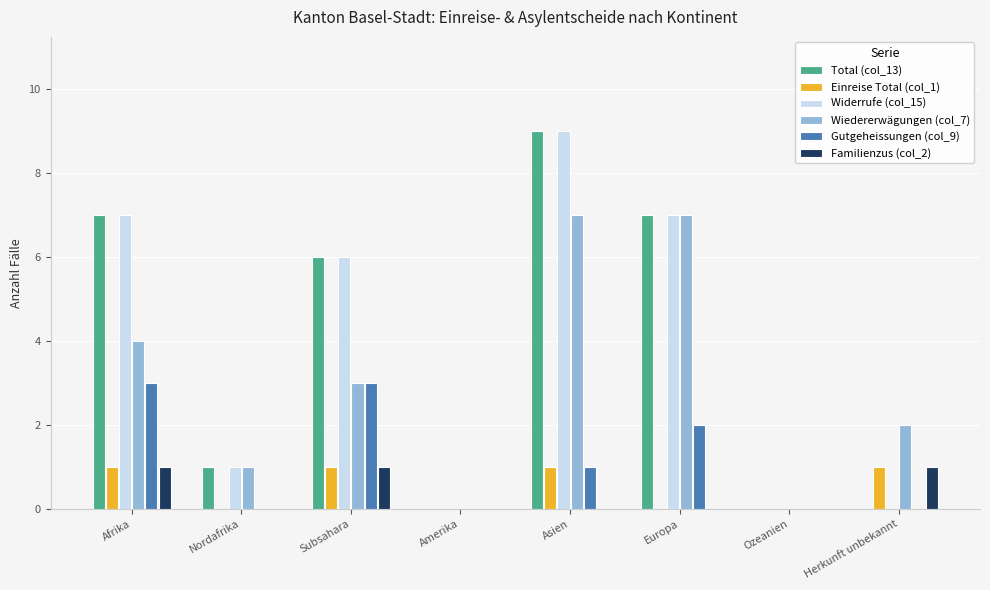

At which category does the chart reach its peak across all series?

Asien